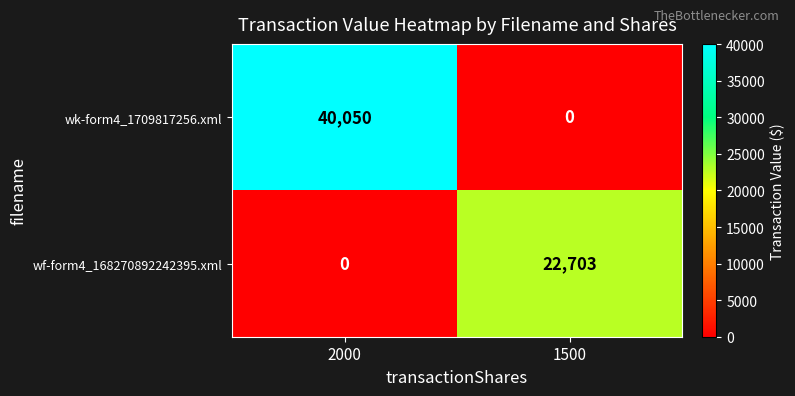

What is the total value across all series at 2000?

40050